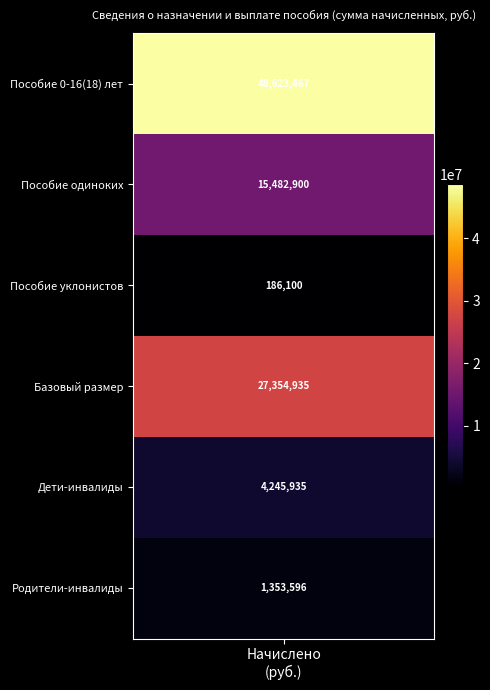

The из них: пособие на детей одиноких series shows -9863368.7 at 5. True or false?

False